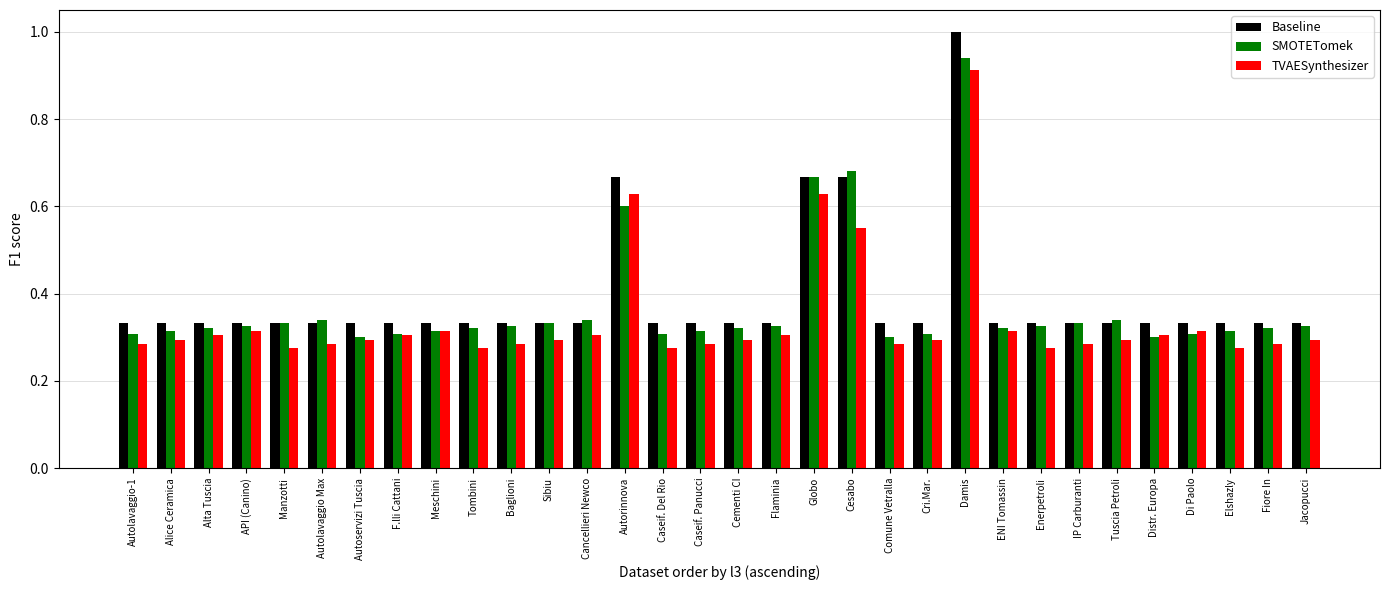

How many bars are there in total?

96